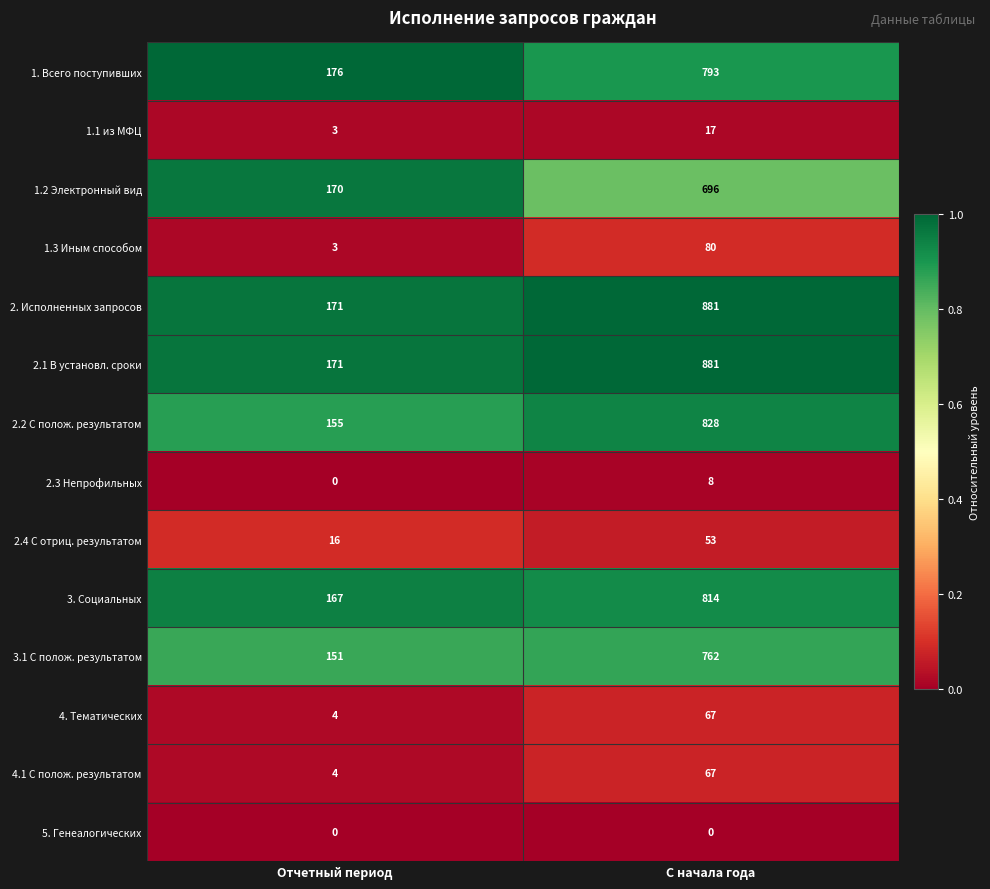

At how many categories does at least one series exceed 0?

2